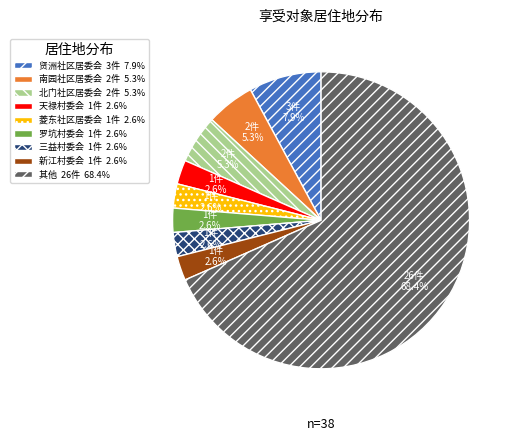

Do 菱东社区居委会 1件 2.6% and 新江村委会 1件 2.6% together represent more than half of the pie?

No